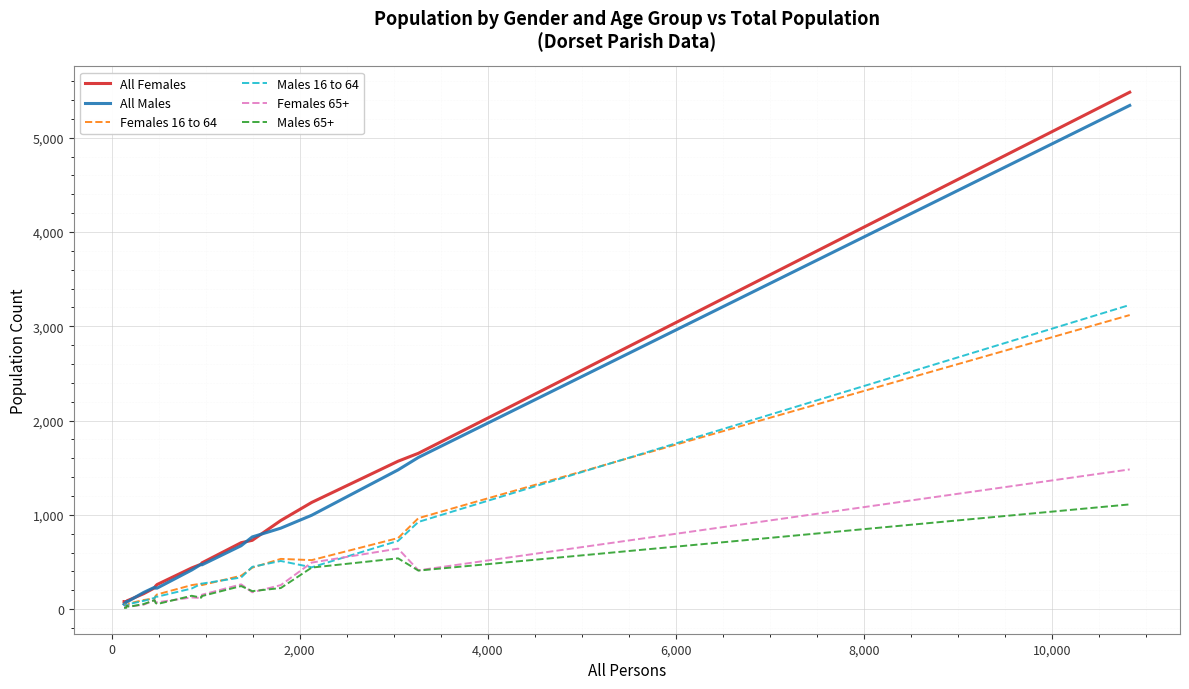

What is the maximum value shown in the chart?

5482